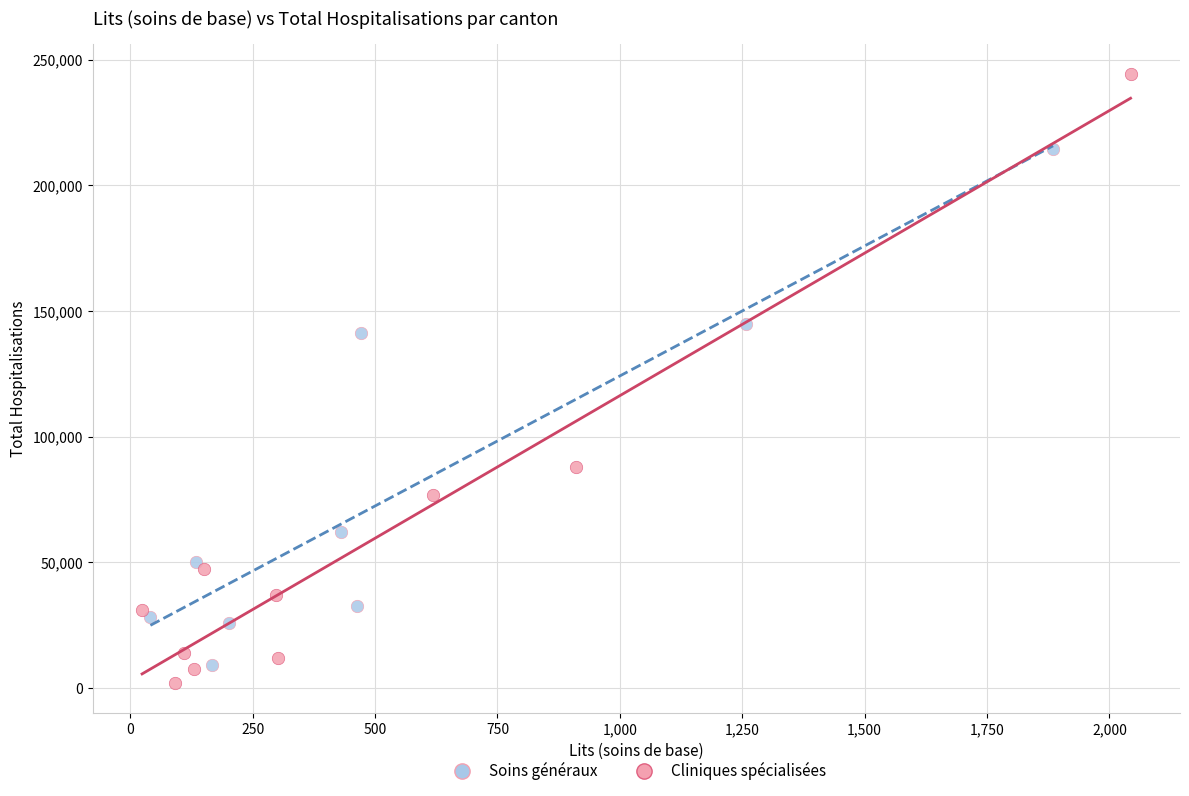

Which series has the largest Y range (max minus min)?

Cliniques spécialisées